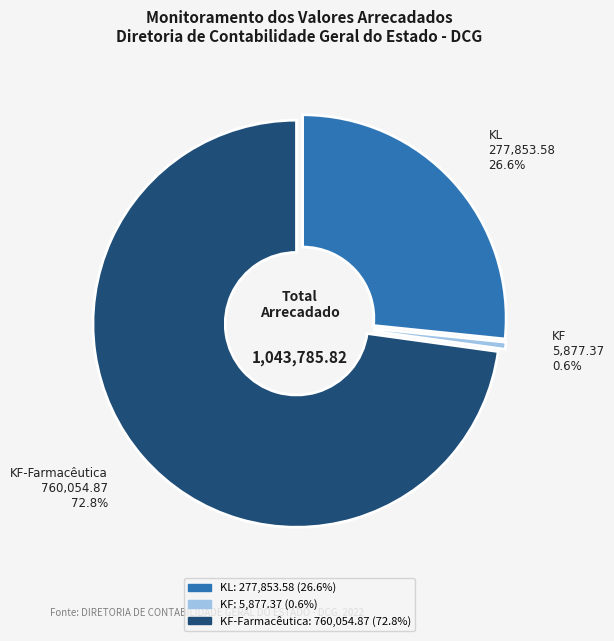

Which category has the biggest portion of the pie?

KF-Farmacêutica